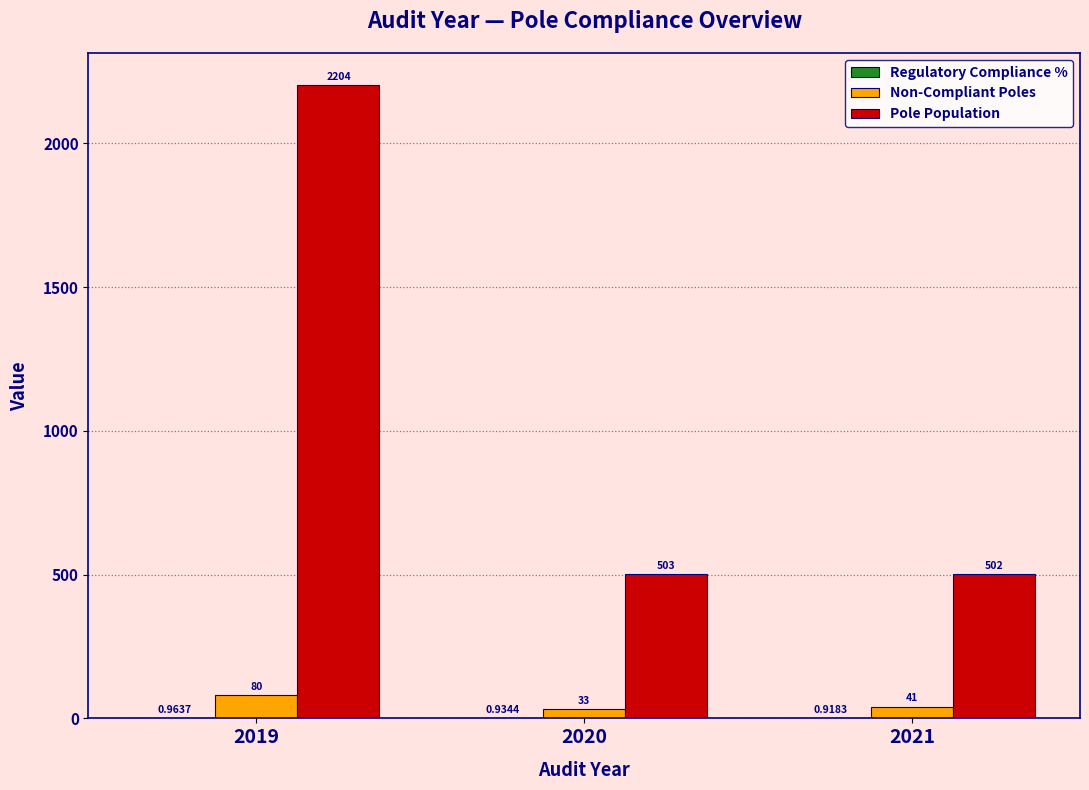

What is the sum of all Non-Compliant Poles values?

154.0